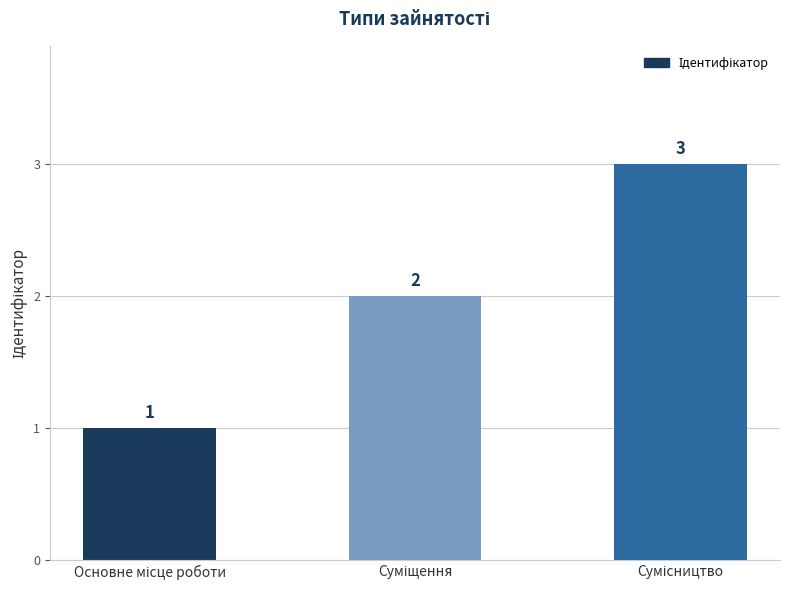

Count the values in the range 1 to 3.

3